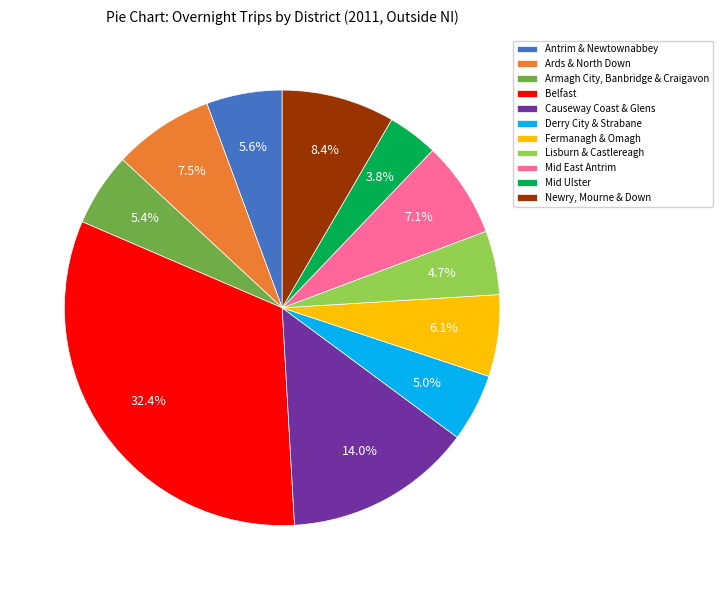

To the nearest percent, what is the combined percentage of Belfast and Causeway Coast & Glens?

46%